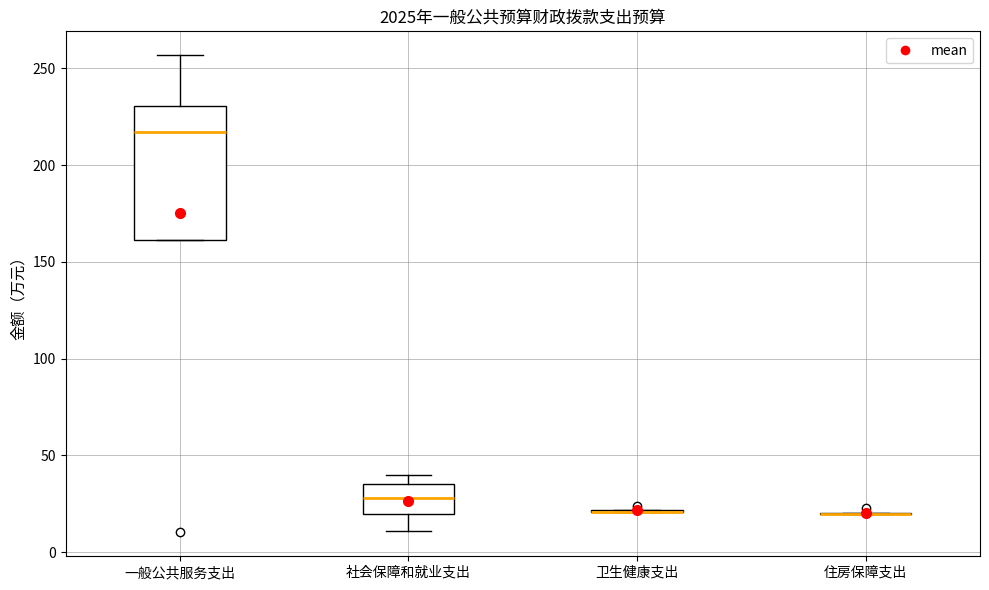

Reading left to right, transcribe this box plot: for each box, give where its median line is, the range the box spans, and where its two whiskers end, as read against the y-axis. The values are not printed on the chart, so give them approximately, as read against the axis.

一般公共服务支出: median 215, box 160 to 230, whiskers 160 to 255
社会保障和就业支出: median 30, box 20 to 35, whiskers 10 to 40
卫生健康支出: box collapsed to a line at 20, whiskers 20 to 20
住房保障支出: box collapsed to a line at 20, whiskers 20 to 20